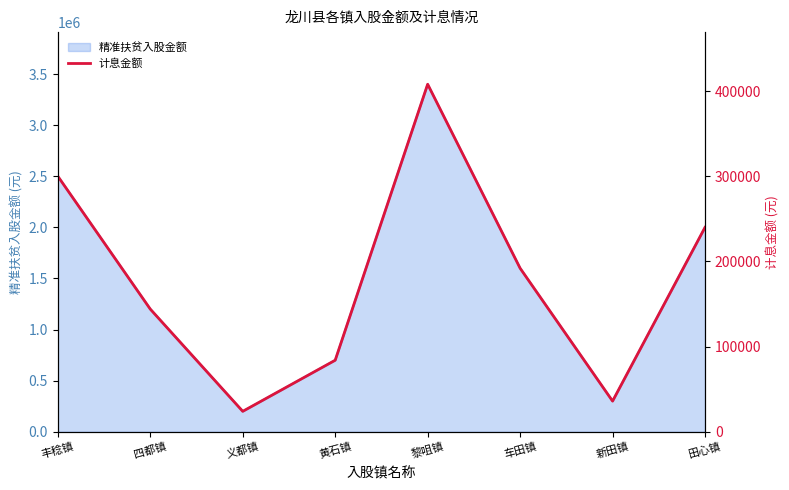

Which label corresponds to the smallest value in the chart?

义都镇